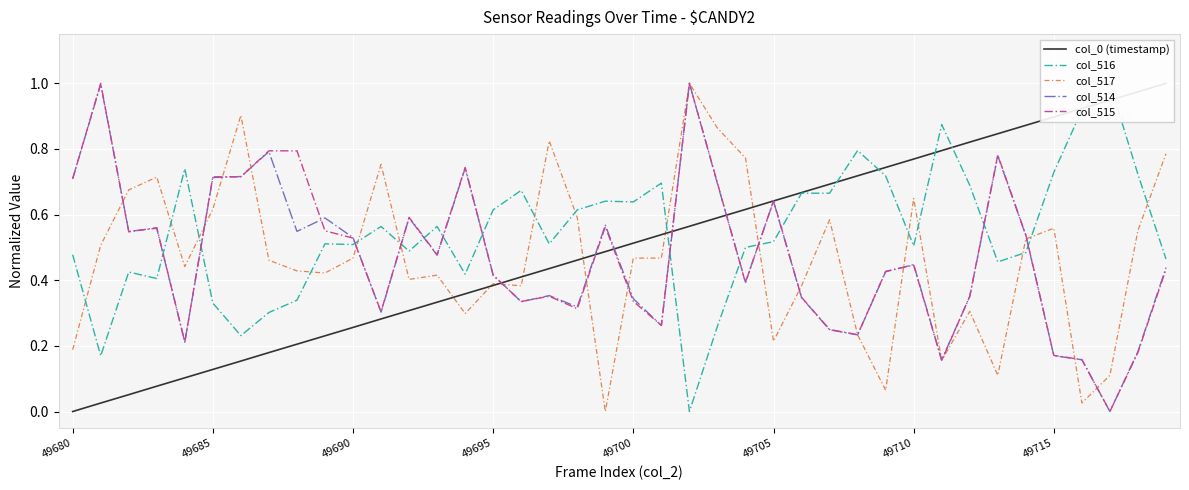

The value of col_514 at 49690 is 0.8. True or false?

False